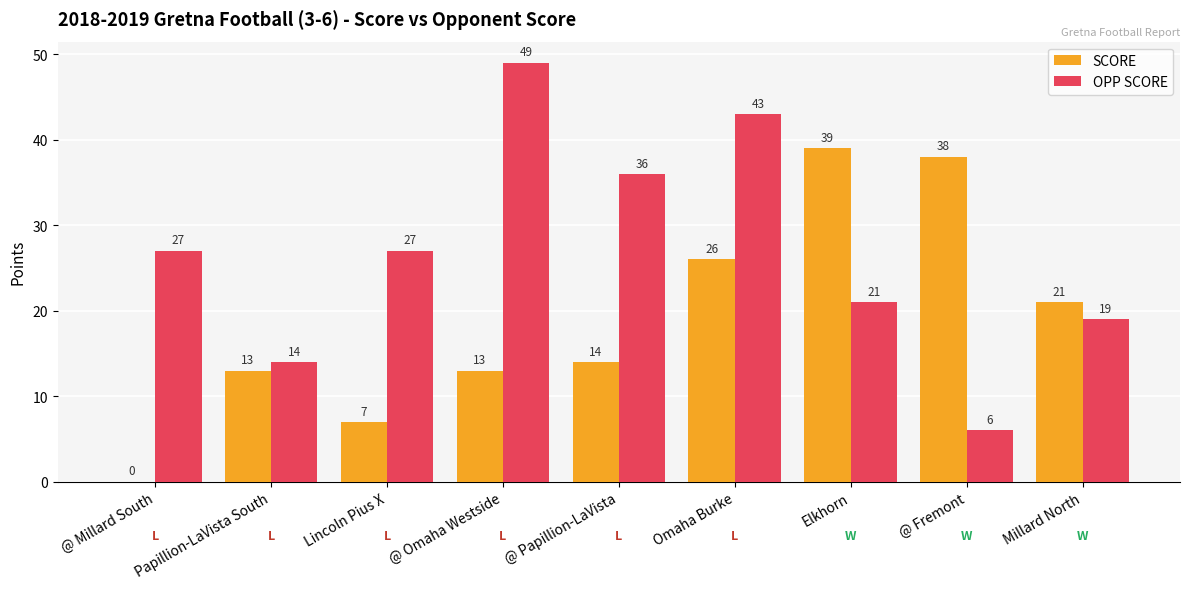

Are the bars grouped side by side (vs. stacked)?

Yes